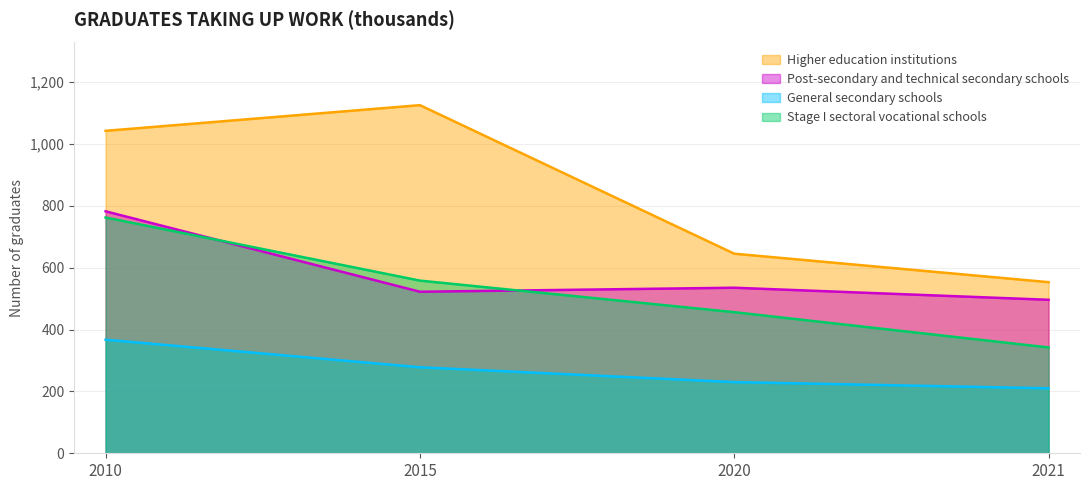

What is the difference between the Stage I sectoral vocational schools values at 2021 and 2015?

216